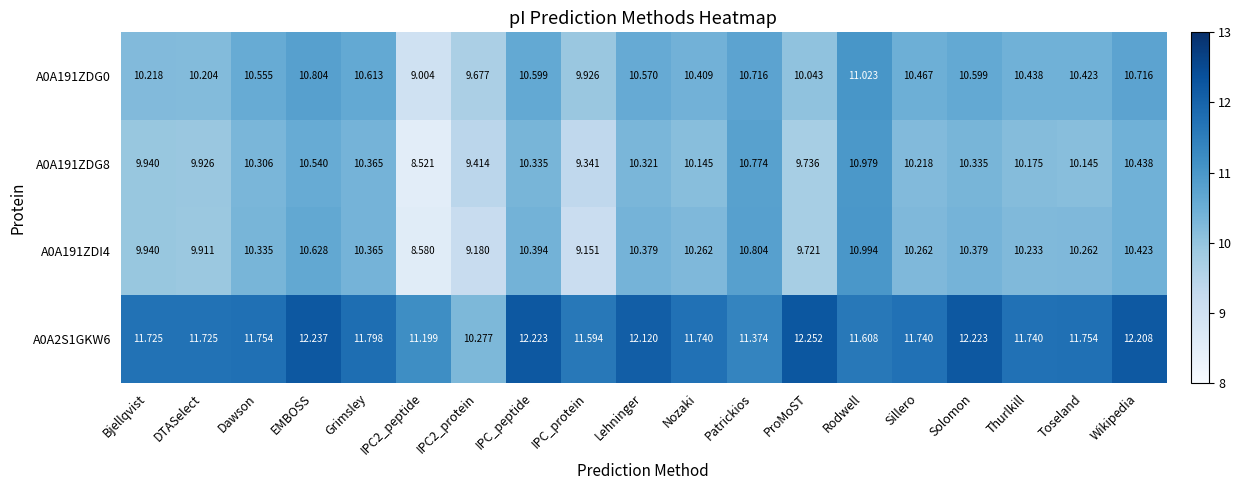

At which label does A0A191ZDG0 reach its peak?

Rodwell